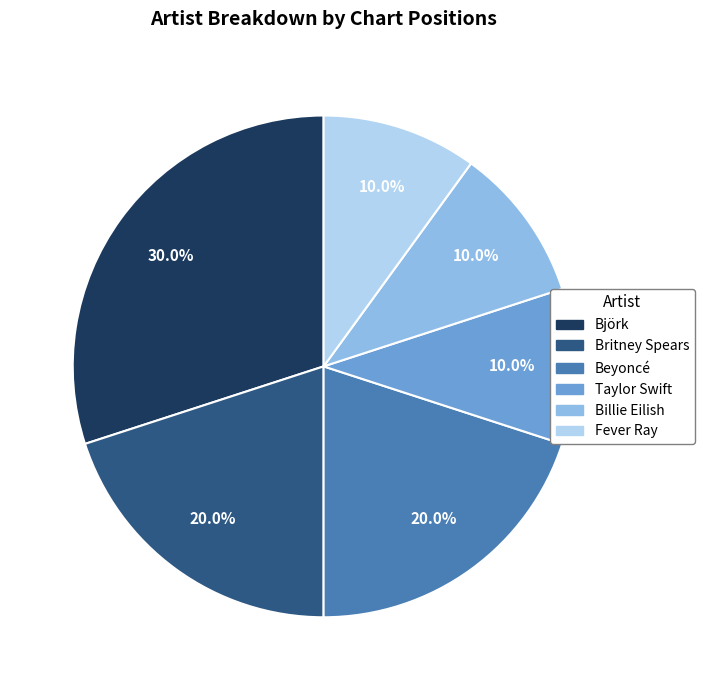

To the nearest percent, what is the combined percentage of Billie Eilish and Beyoncé?

30%